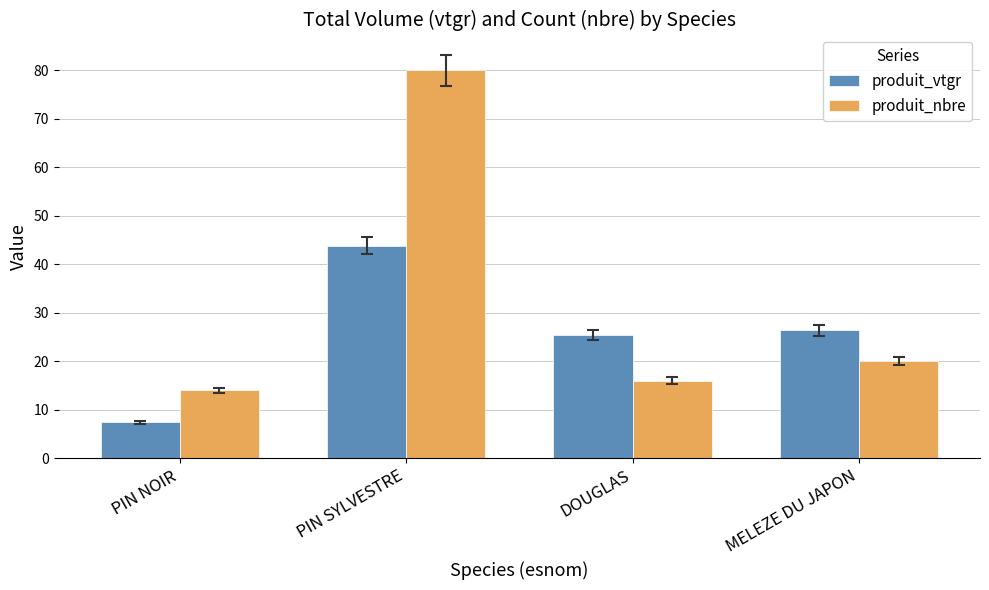

Are the bars grouped side by side (vs. stacked)?

Yes